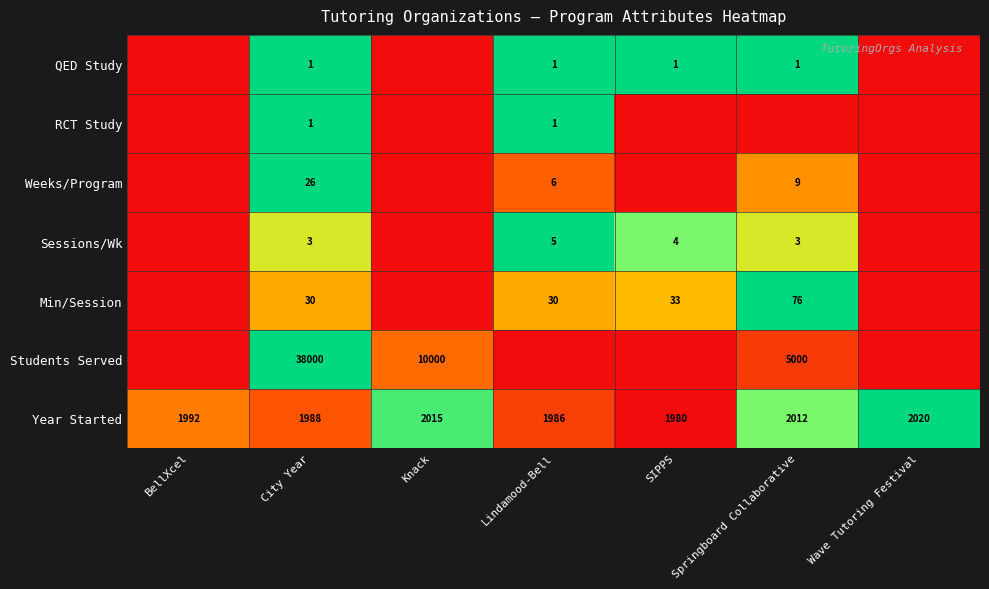

Count the number of categories in the chart.

7